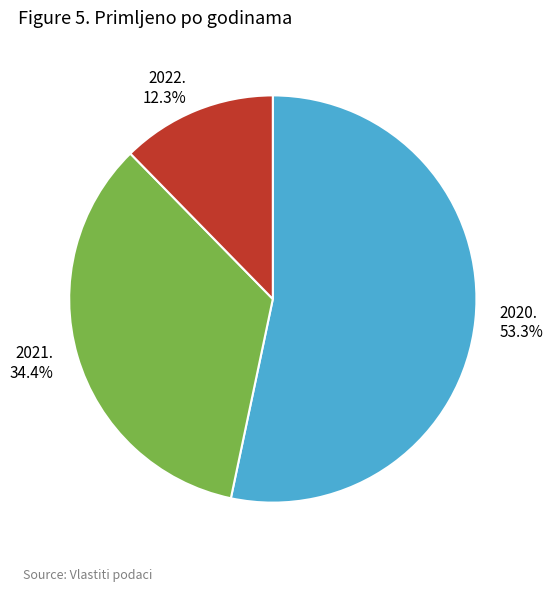

Does any single category account for the majority?

Yes